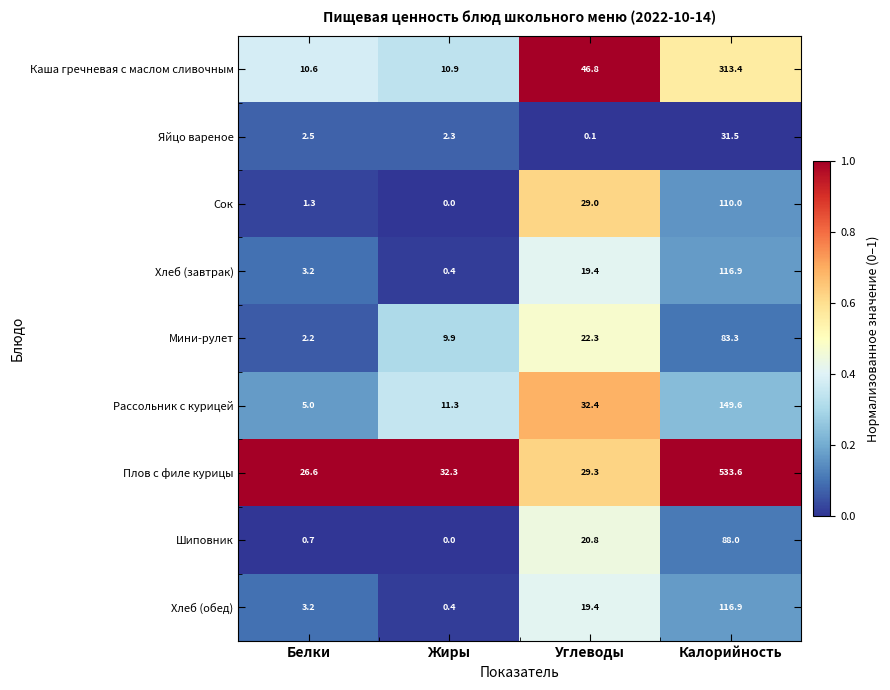

True or false: Хлеб (обед) has a value of 181.3 at Калорийность.

False